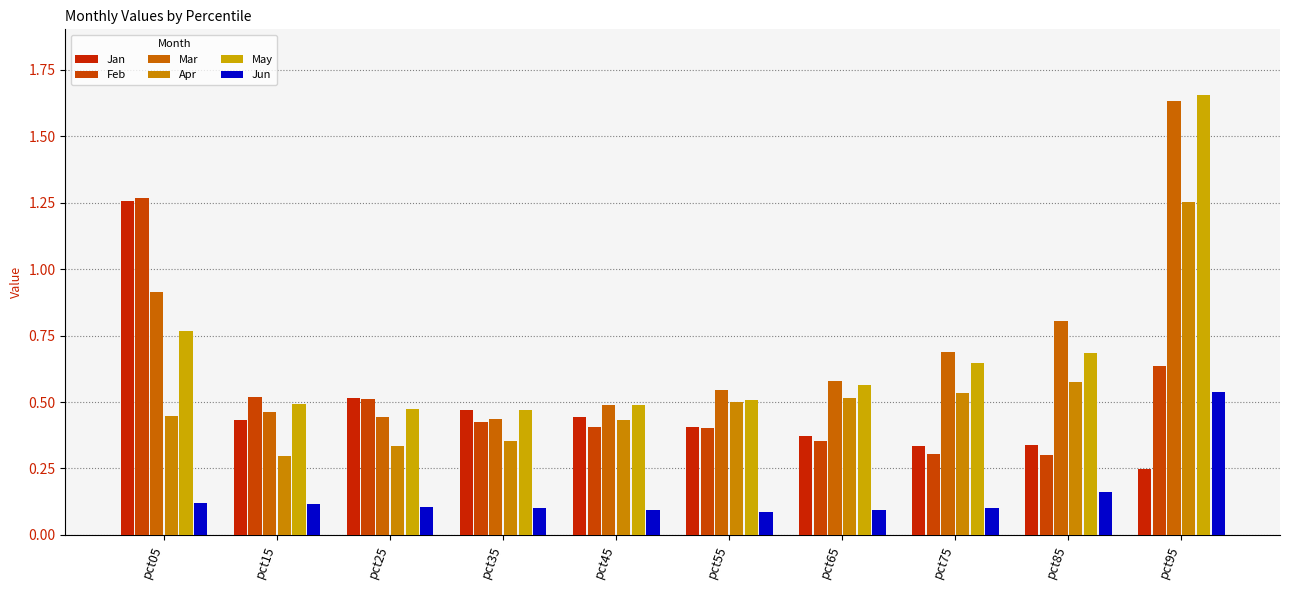

Reading left to right, transcribe all the data shown in this chart.

Jan: 1.3	0.4	0.5	0.5	0.4	0.4	0.4	0.3	0.3	0.2
Feb: 1.3	0.5	0.5	0.4	0.4	0.4	0.4	0.3	0.3	0.6
Mar: 0.9	0.5	0.4	0.4	0.5	0.5	0.6	0.7	0.8	1.6
Apr: 0.4	0.3	0.3	0.4	0.4	0.5	0.5	0.5	0.6	1.3
May: 0.8	0.5	0.5	0.5	0.5	0.5	0.6	0.6	0.7	1.7
Jun: 0.1	0.1	0.1	0.1	0.1	0.1	0.1	0.1	0.2	0.5